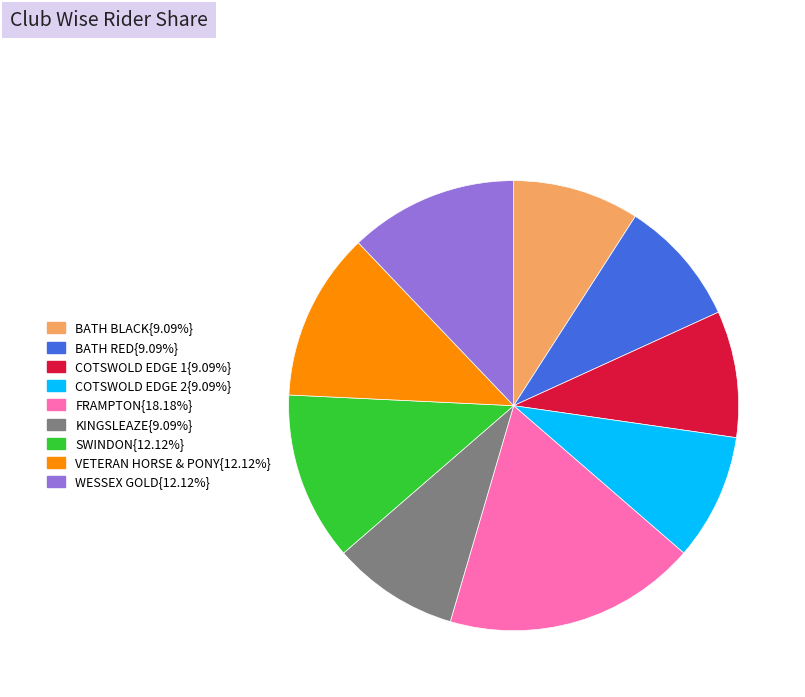

Does any single category account for the majority?

No